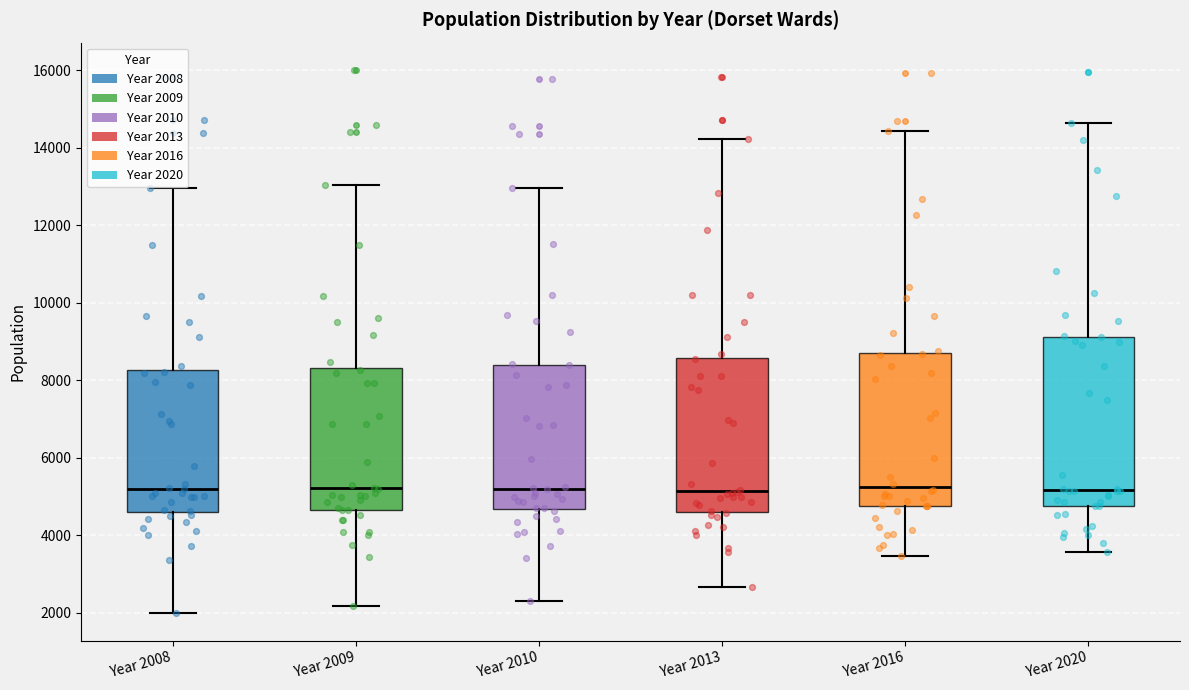

Which box is the tallest, from its lower edge to its upper edge?

Year 2020